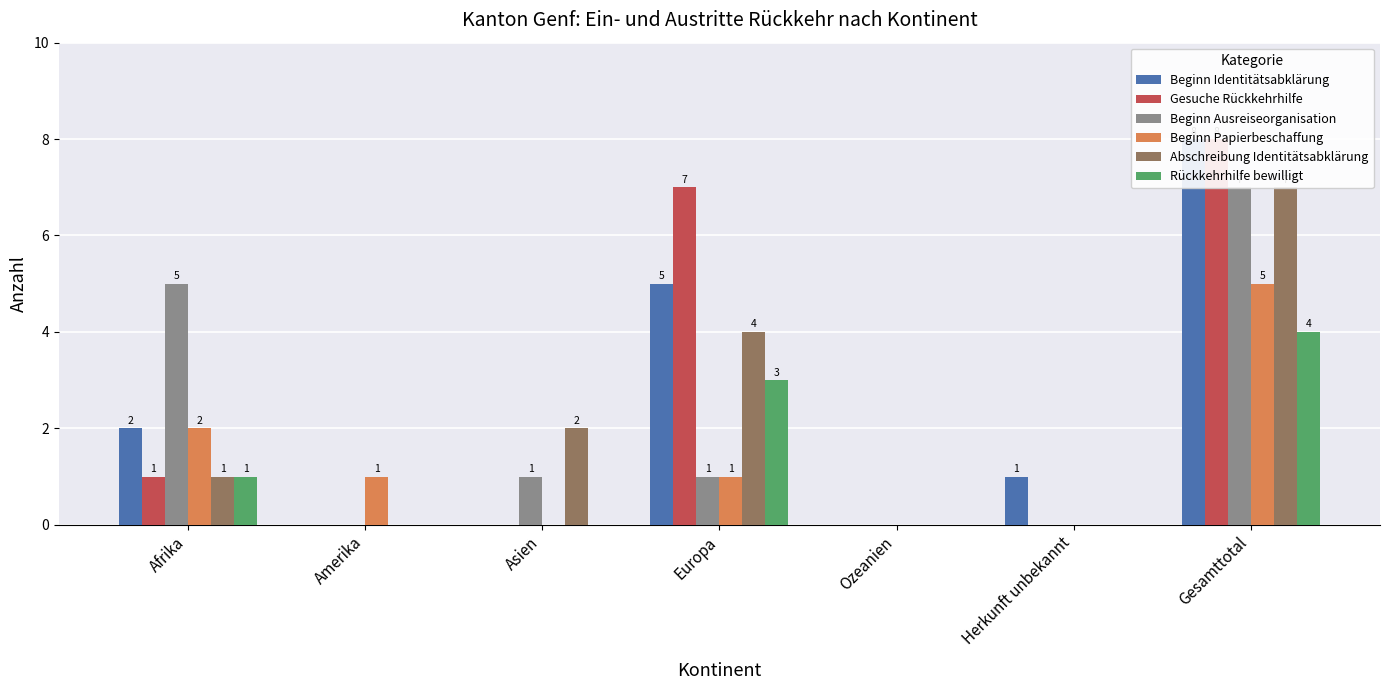

Reading left to right, list all the values displayed in this chart.

Beginn Identitätsabklärung: Afrika=2	Amerika=0	Asien=0	Europa=5	Ozeanien=0	Herkunft unbekannt=1	Gesamttotal=8
Gesuche Rückkehrhilfe: Afrika=1	Amerika=0	Asien=0	Europa=7	Ozeanien=0	Herkunft unbekannt=0	Gesamttotal=8
Beginn Ausreiseorganisation: Afrika=5	Amerika=0	Asien=1	Europa=1	Ozeanien=0	Herkunft unbekannt=0	Gesamttotal=7
Beginn Papierbeschaffung: Afrika=2	Amerika=1	Asien=0	Europa=1	Ozeanien=0	Herkunft unbekannt=0	Gesamttotal=5
Abschreibung Identitätsabklärung: Afrika=1	Amerika=0	Asien=2	Europa=4	Ozeanien=0	Herkunft unbekannt=0	Gesamttotal=7
Rückkehrhilfe bewilligt: Afrika=1	Amerika=0	Asien=0	Europa=3	Ozeanien=0	Herkunft unbekannt=0	Gesamttotal=4